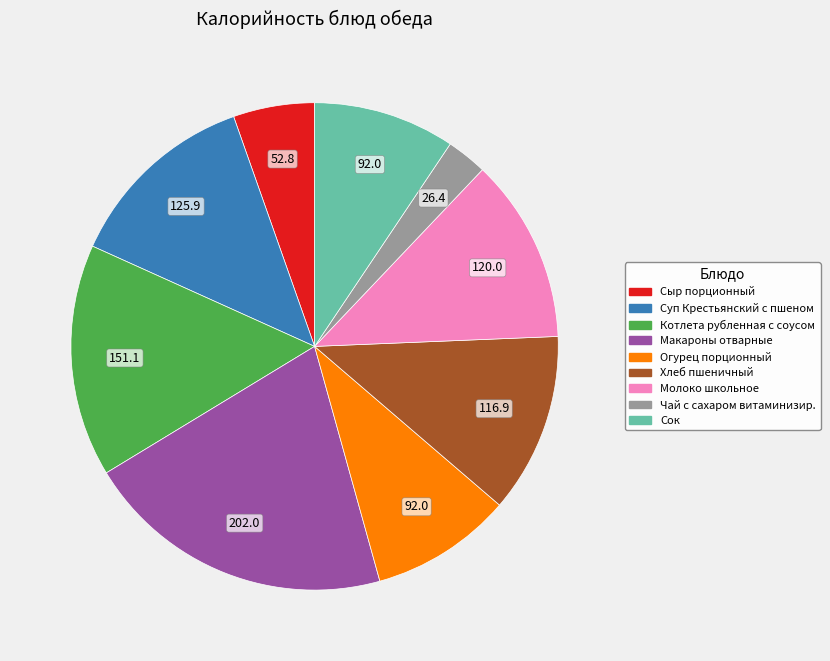

Is there any slice that represents more than half of the pie?

No